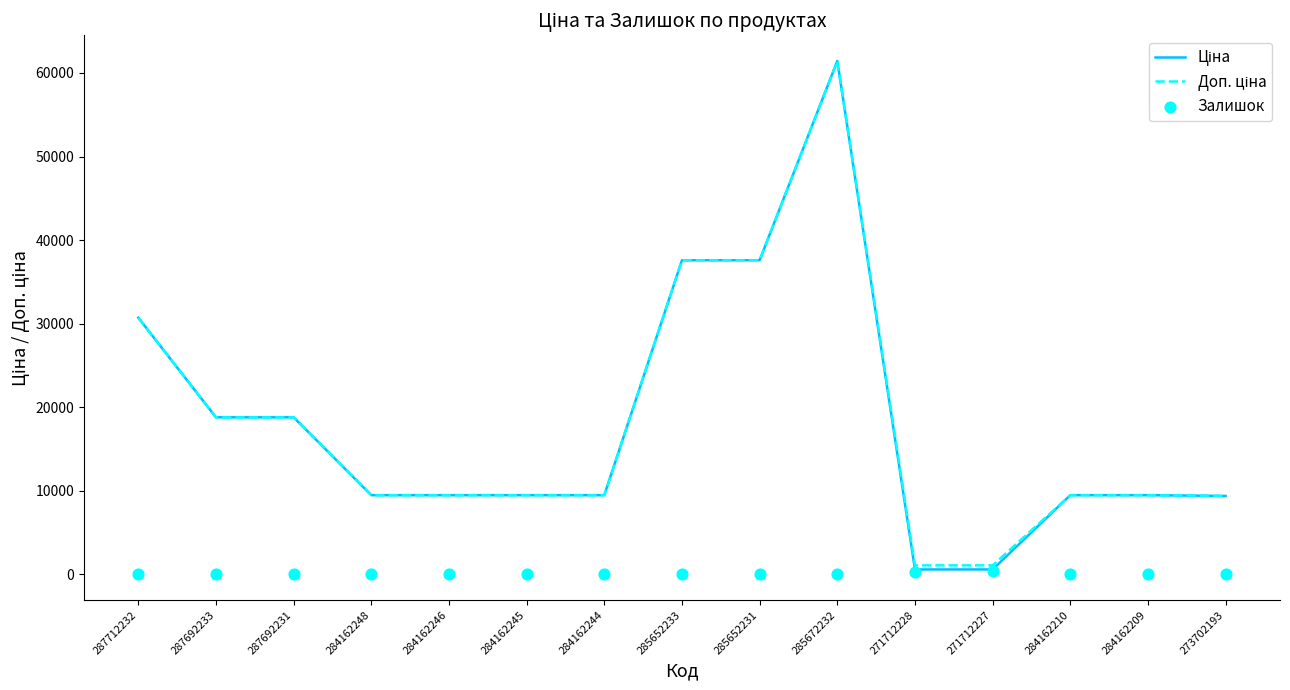

At how many categories does at least one series exceed 30444?

4